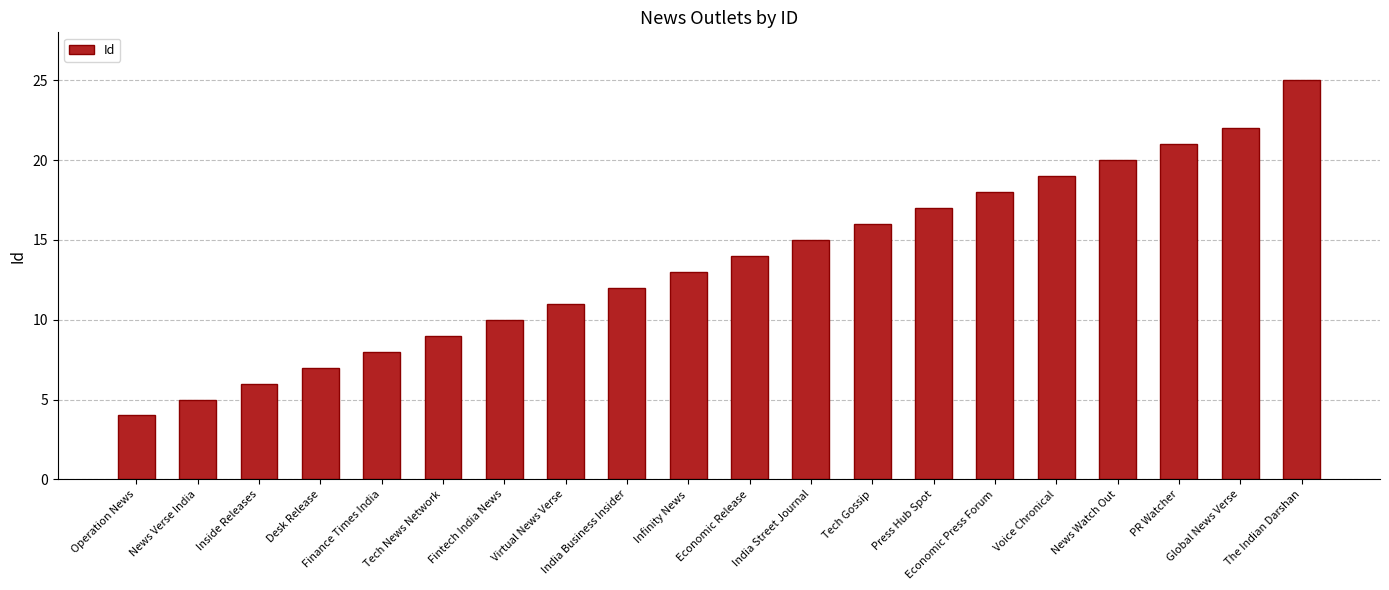

At which category does the chart reach its minimum across all series?

Operation News